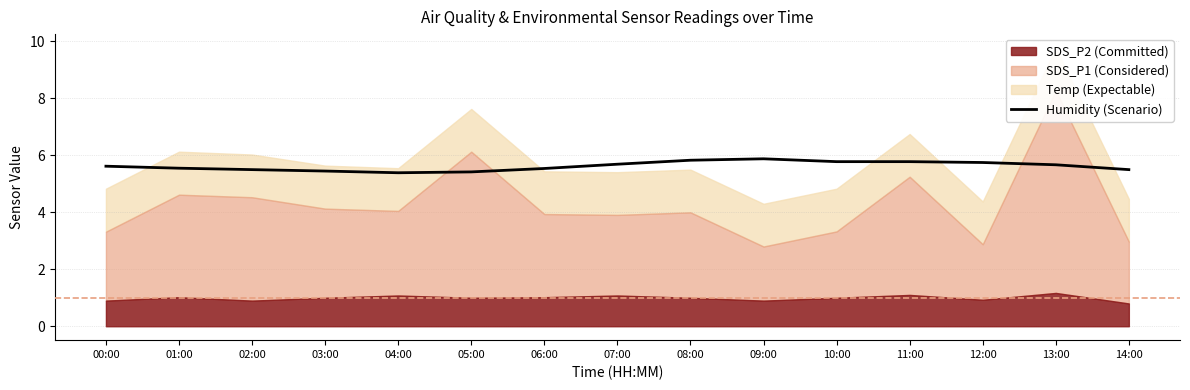

Rank the categories by value from highest to lowest.

09:00, 08:00, 10:00, 11:00, 12:00, 07:00, 13:00, 00:00, 01:00, 06:00, 02:00, 14:00, 03:00, 05:00, 04:00